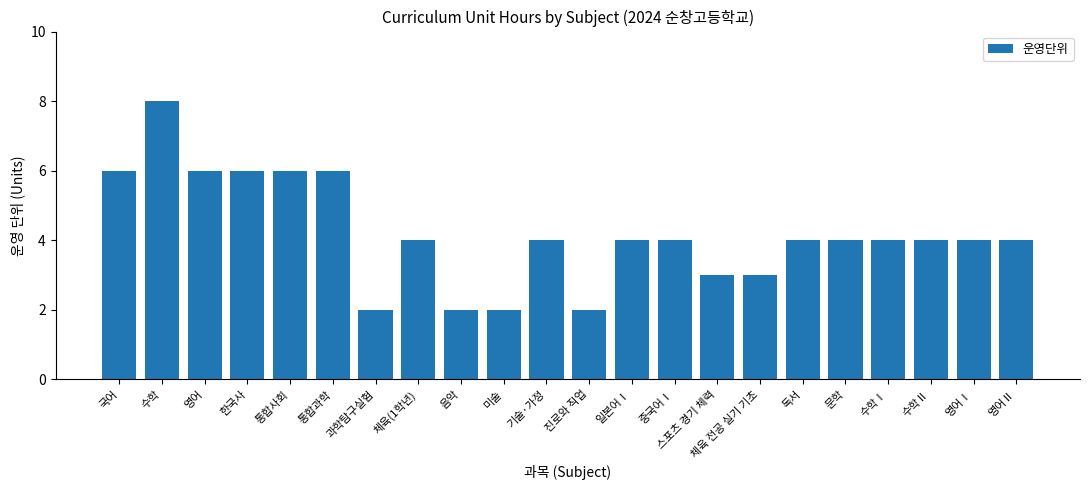

What is the value of the 15th bar from the left?

3